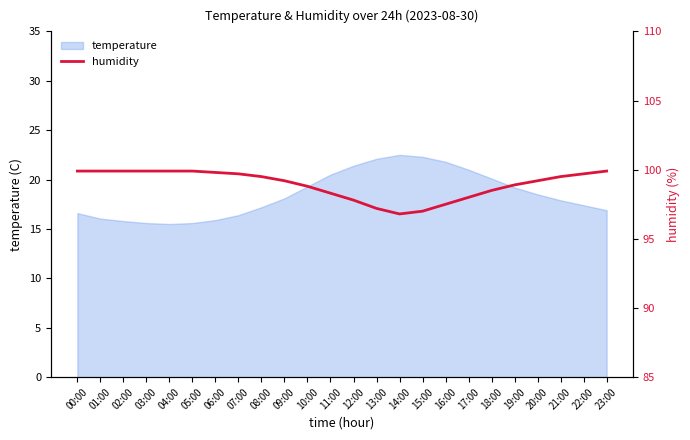

What is the lowest value of the temperature series?

15.5